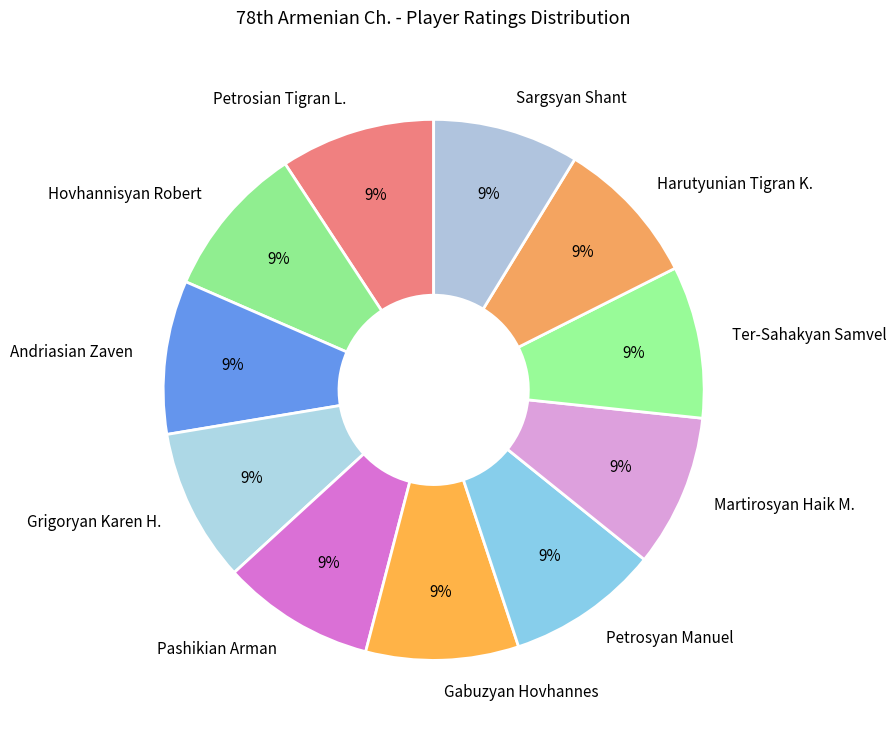

Do Pashikian Arman and Grigoryan Karen H. together represent more than half of the pie?

No